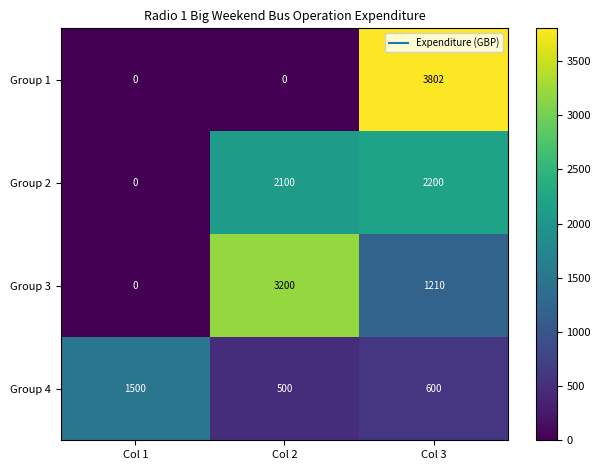

How many data points in Group 4 are less than 600?

1